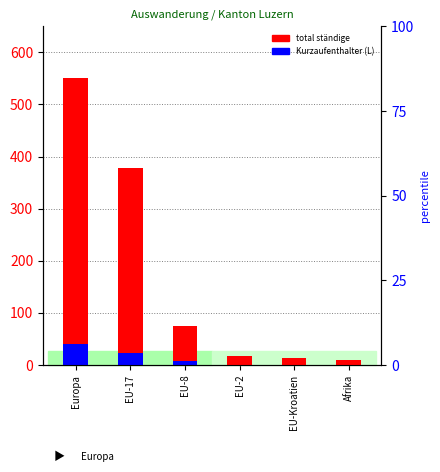

What is the approximate value of Kurzaufenthalter (L) at EU-8?

8